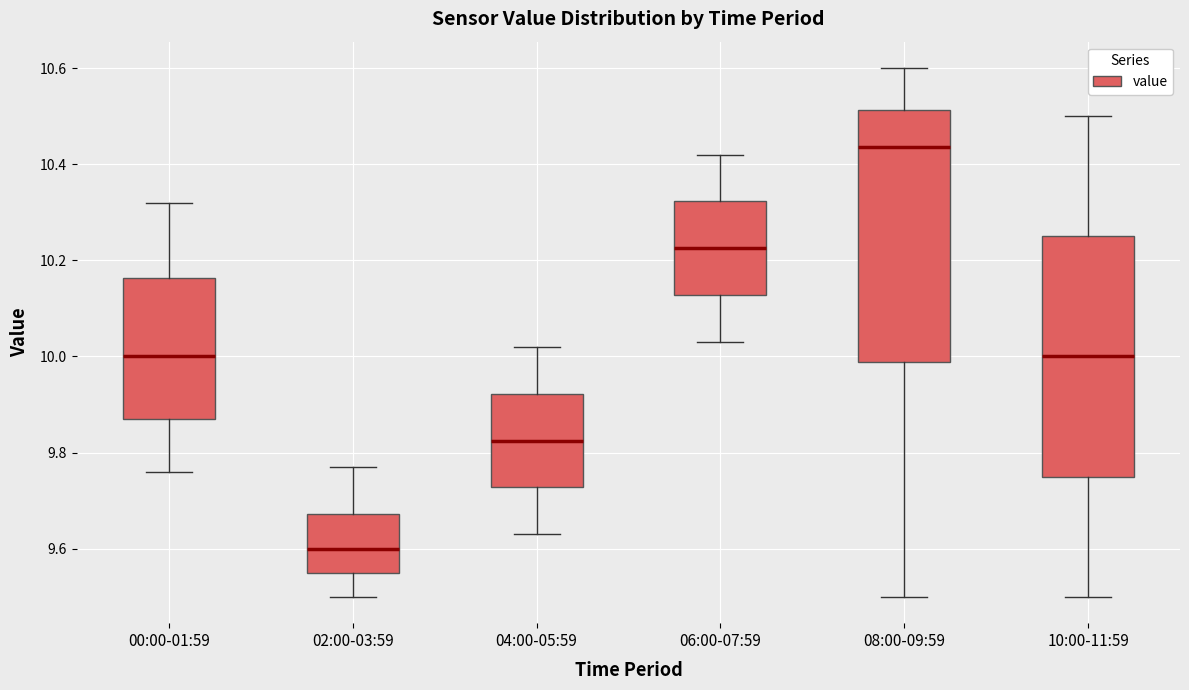

Reading left to right, transcribe this box plot: for each box, give where its median line is, the range the box spans, and where its two whiskers end, as read against the y-axis. The values are not printed on the chart, so give them approximately, as read against the axis.

00:00-01:59: median 10.00, box 9.88 to 10.16, whiskers 9.76 to 10.32
02:00-03:59: median 9.60, box 9.56 to 9.68, whiskers 9.50 to 9.78
04:00-05:59: median 9.82, box 9.72 to 9.92, whiskers 9.64 to 10.02
06:00-07:59: median 10.22, box 10.12 to 10.32, whiskers 10.04 to 10.42
08:00-09:59: median 10.44, box 9.98 to 10.52, whiskers 9.50 to 10.60
10:00-11:59: median 10.00, box 9.76 to 10.26, whiskers 9.50 to 10.50